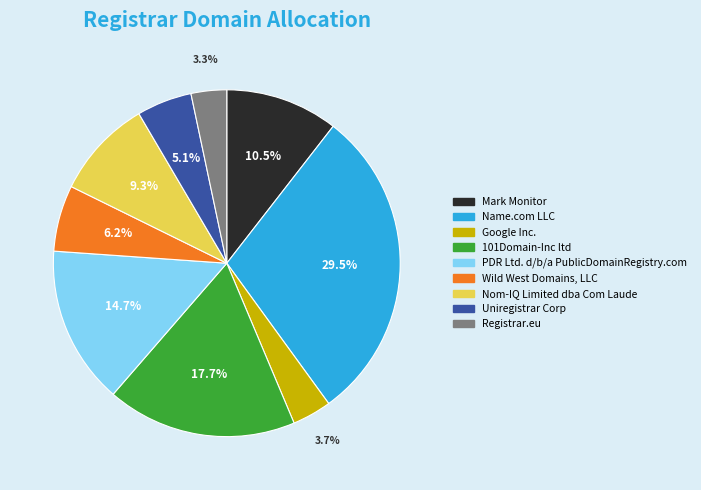

How many slices are in this pie chart?

9